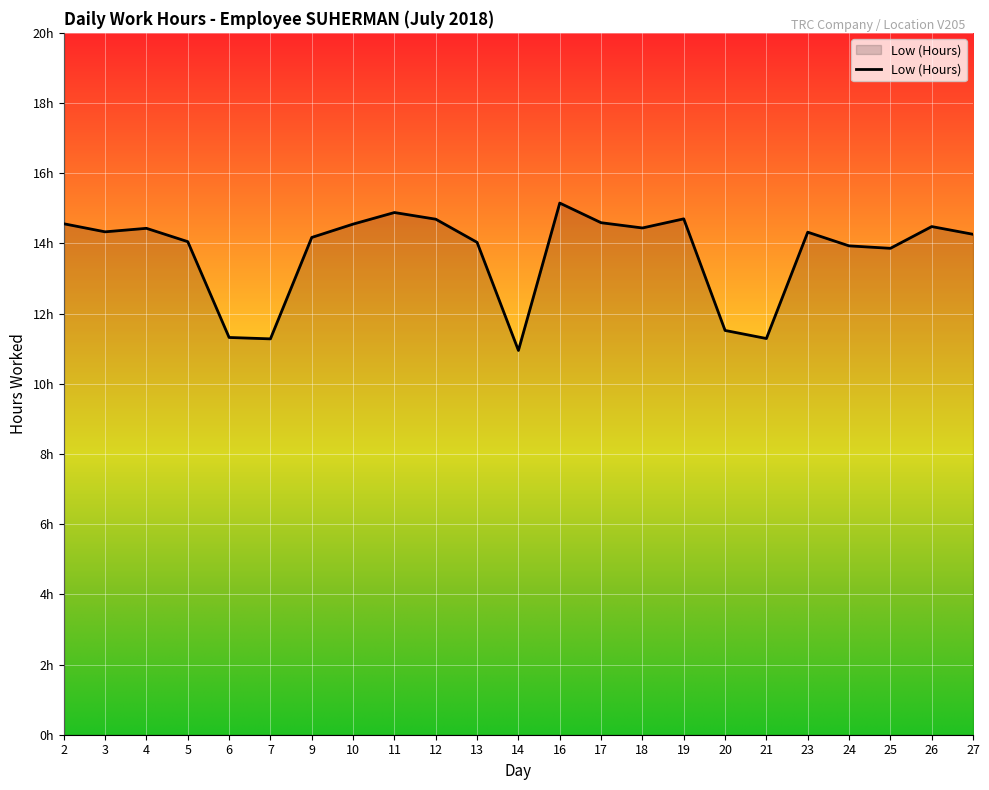

Which label corresponds to the largest value in the chart?

16